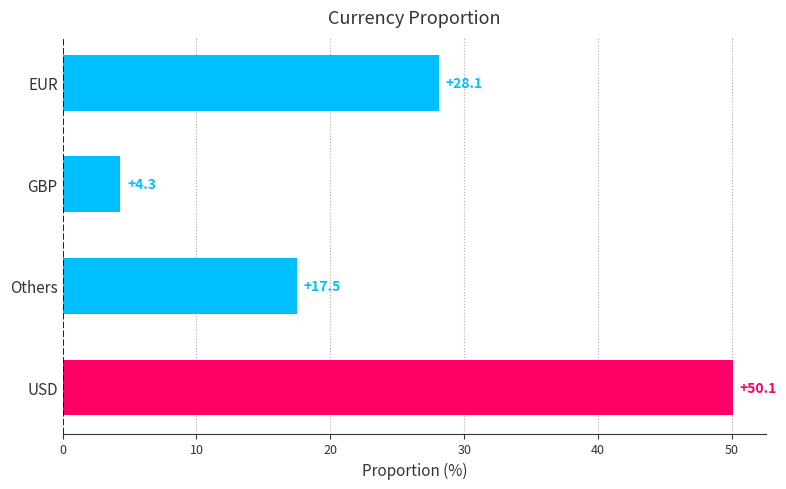

How many bars are there in total?

4